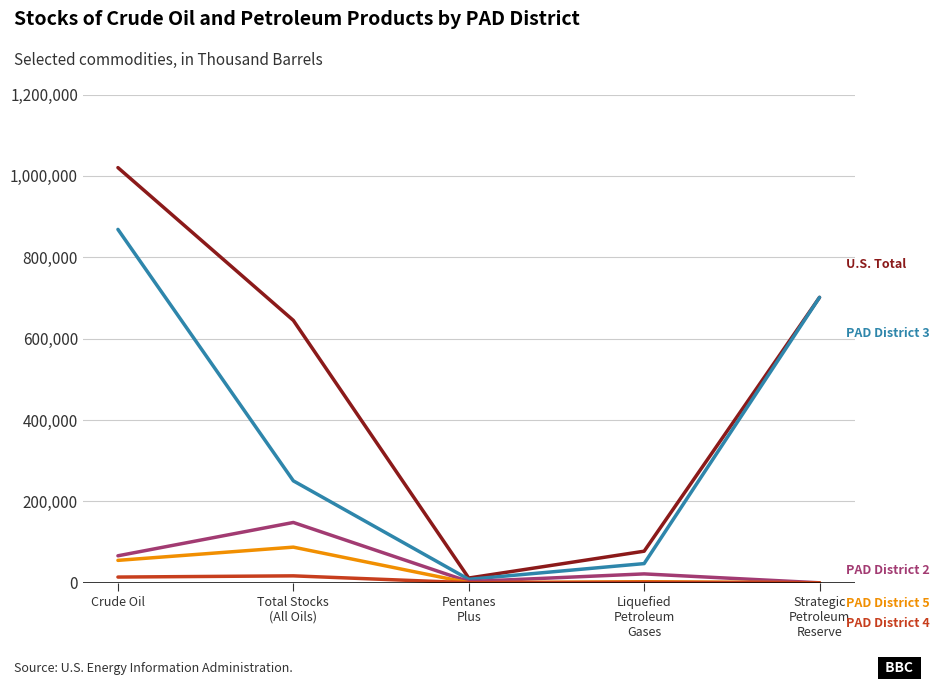

What is the greatest value displayed?

1020282